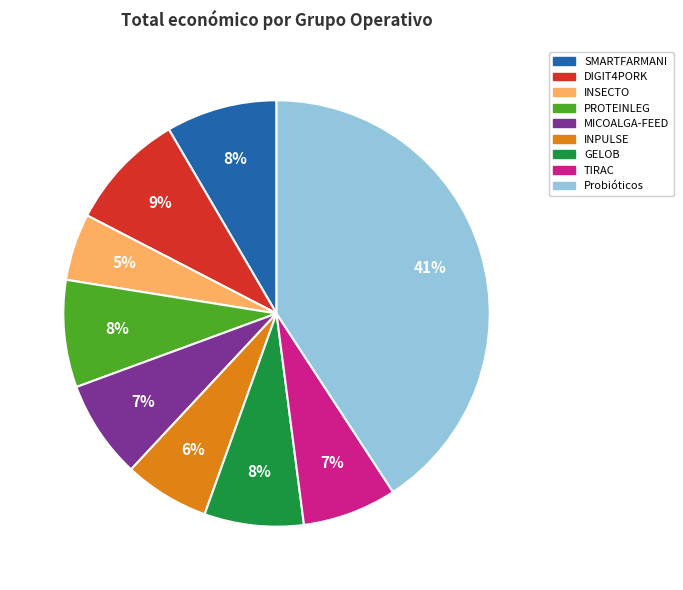

To the nearest percent, what portion does TIRAC represent?

7%